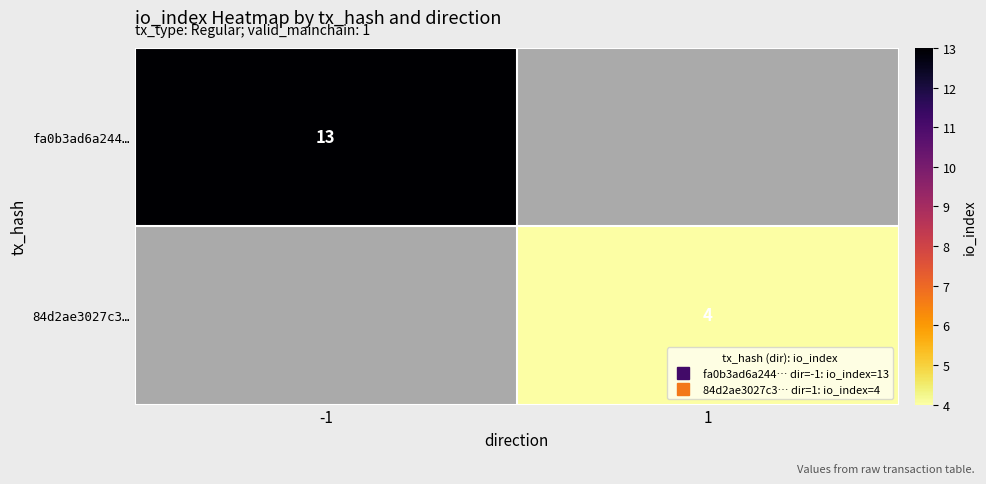

List the series in order of their overall mean, highest first.

fa0b3ad6a244…, 84d2ae3027c3…